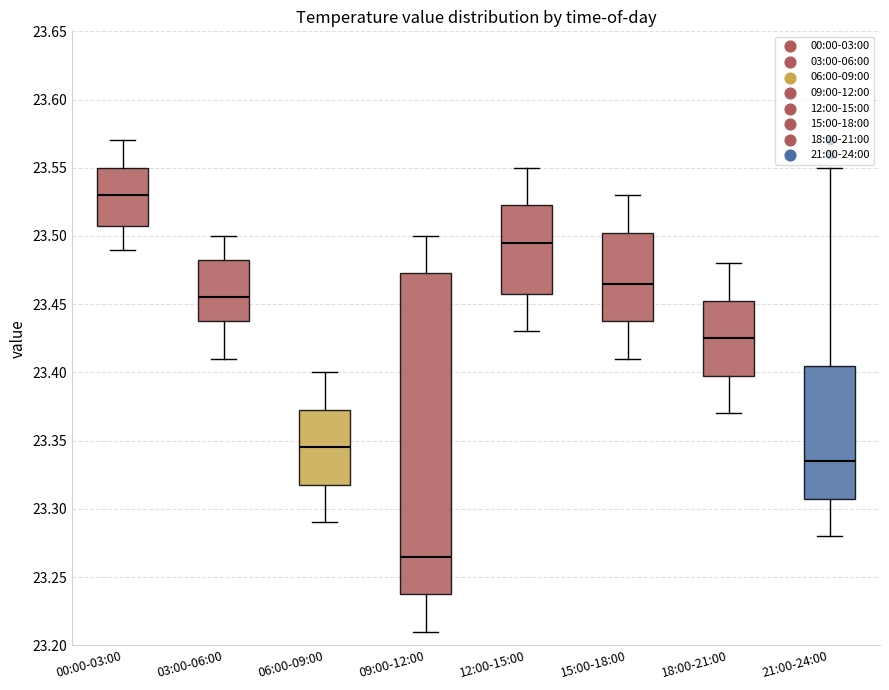

Reading left to right, read every box against the y-axis: the position of its median line, the range the box covers, and the ends of its whiskers. The values are not printed on the chart, so give them approximately, as read against the axis.

00:00-03:00: median 23.530, box 23.510 to 23.550, whiskers 23.490 to 23.570
03:00-06:00: median 23.455, box 23.440 to 23.485, whiskers 23.410 to 23.500
06:00-09:00: median 23.345, box 23.320 to 23.375, whiskers 23.290 to 23.400
09:00-12:00: median 23.265, box 23.240 to 23.475, whiskers 23.210 to 23.500
12:00-15:00: median 23.495, box 23.460 to 23.525, whiskers 23.430 to 23.550
15:00-18:00: median 23.465, box 23.440 to 23.505, whiskers 23.410 to 23.530
18:00-21:00: median 23.425, box 23.400 to 23.455, whiskers 23.370 to 23.480
21:00-24:00: median 23.335, box 23.310 to 23.405, whiskers 23.280 to 23.550